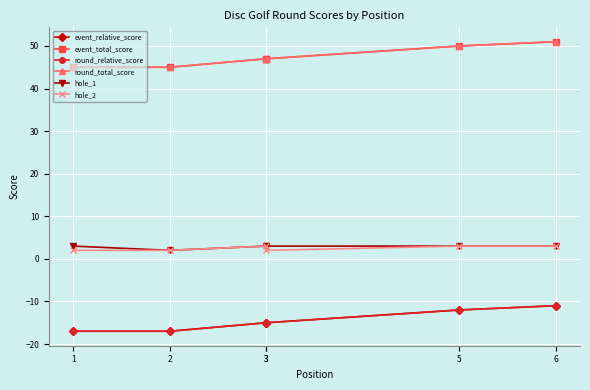

Reading left to right, extract all data points from this chart.

event_relative_score: 1=-17	2=-17	3=-15	3=-15	5=-12	6=-11
event_total_score: 1=45	2=45	3=47	3=47	5=50	6=51
round_relative_score: 1=-17	2=-17	3=-15	3=-15	5=-12	6=-11
round_total_score: 1=45	2=45	3=47	3=47	5=50	6=51
hole_1: 1=3	2=2	3=3	3=3	5=3	6=3
hole_2: 1=2	2=2	3=3	3=2	5=3	6=3